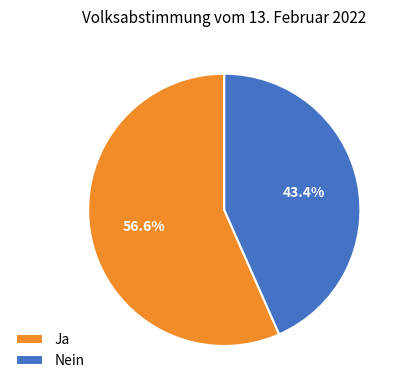

Which category has the biggest portion of the pie?

Ja